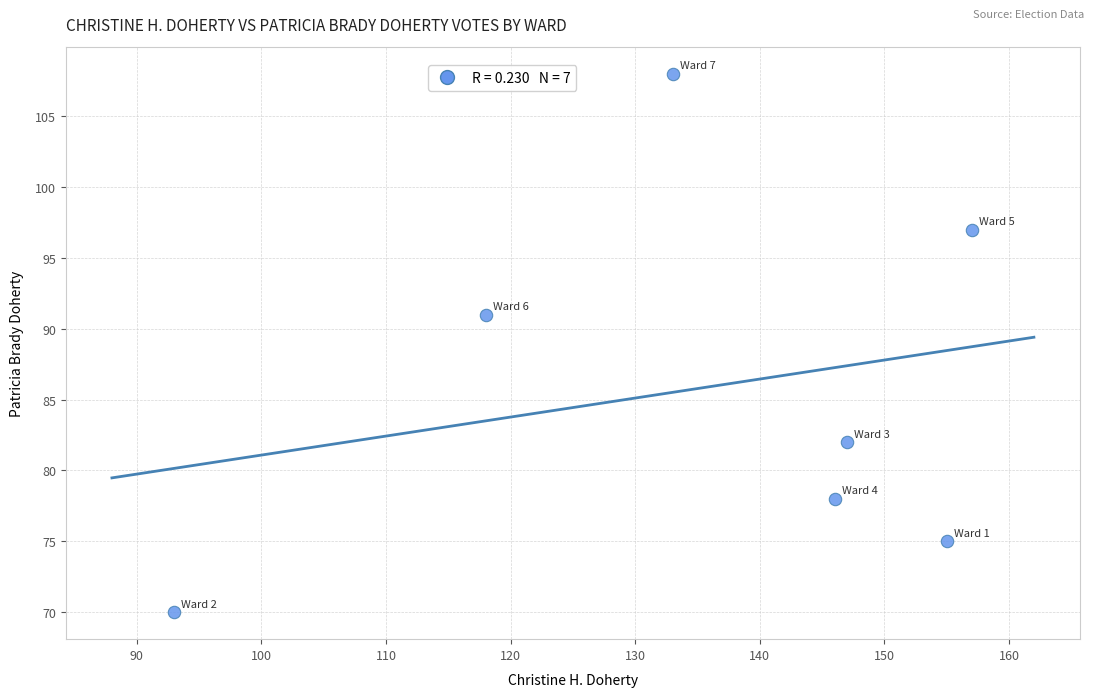

What Y value in the scatter plot is closest to 89?

91